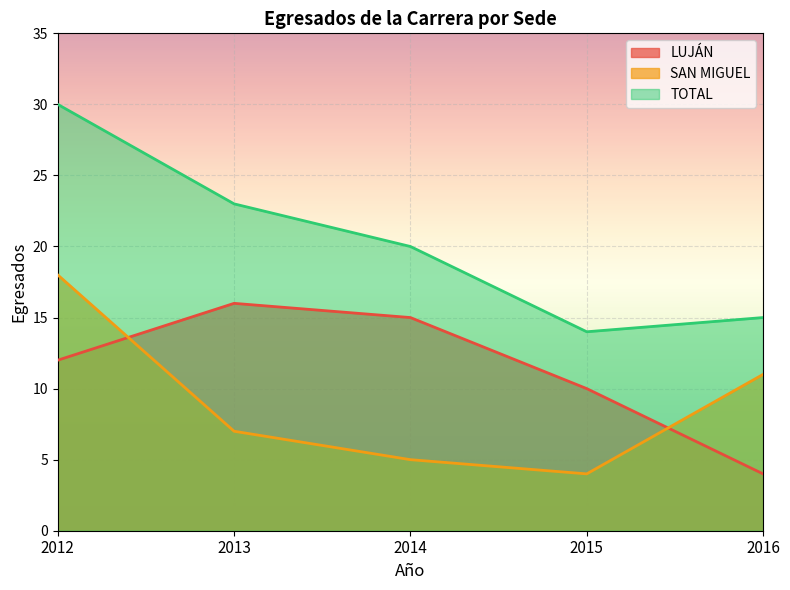

What is the difference between the highest and lowest values at 2015?

10